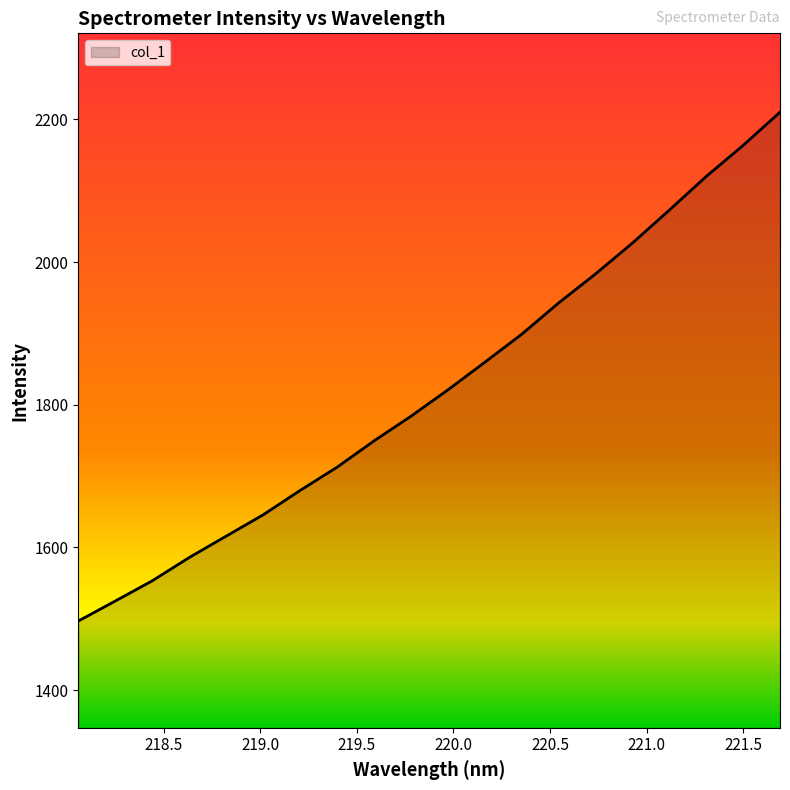

What is the minimum value shown in the chart?

1496.9